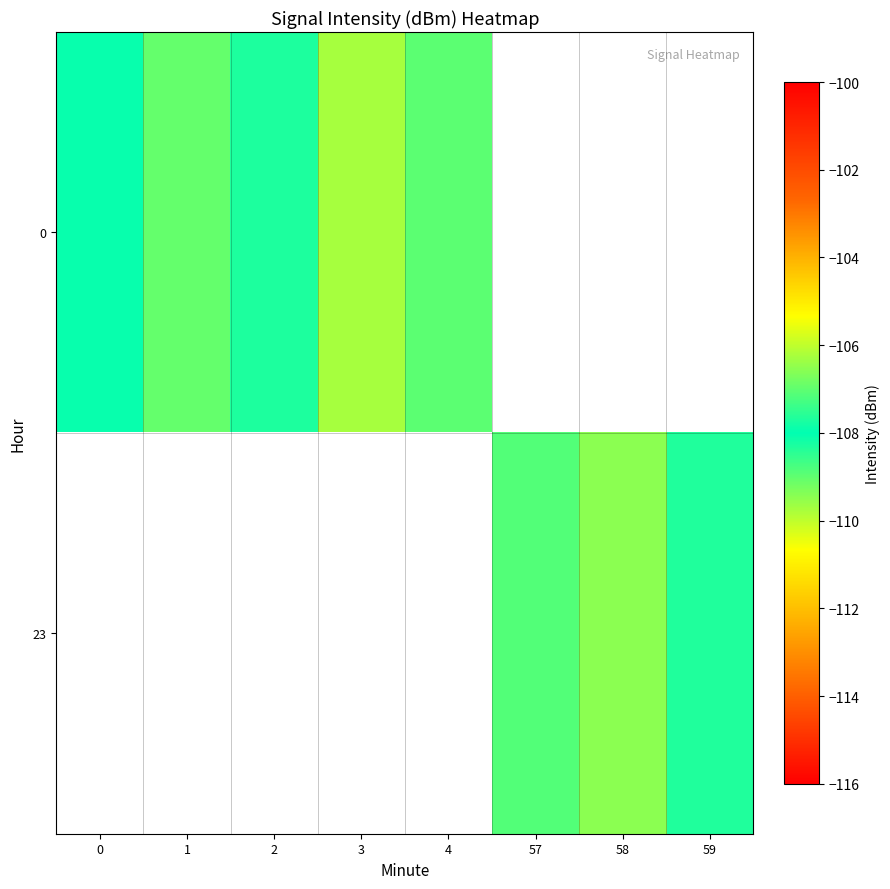

Is the value of 23 at 2 greater than the value of 0 at 3?

No